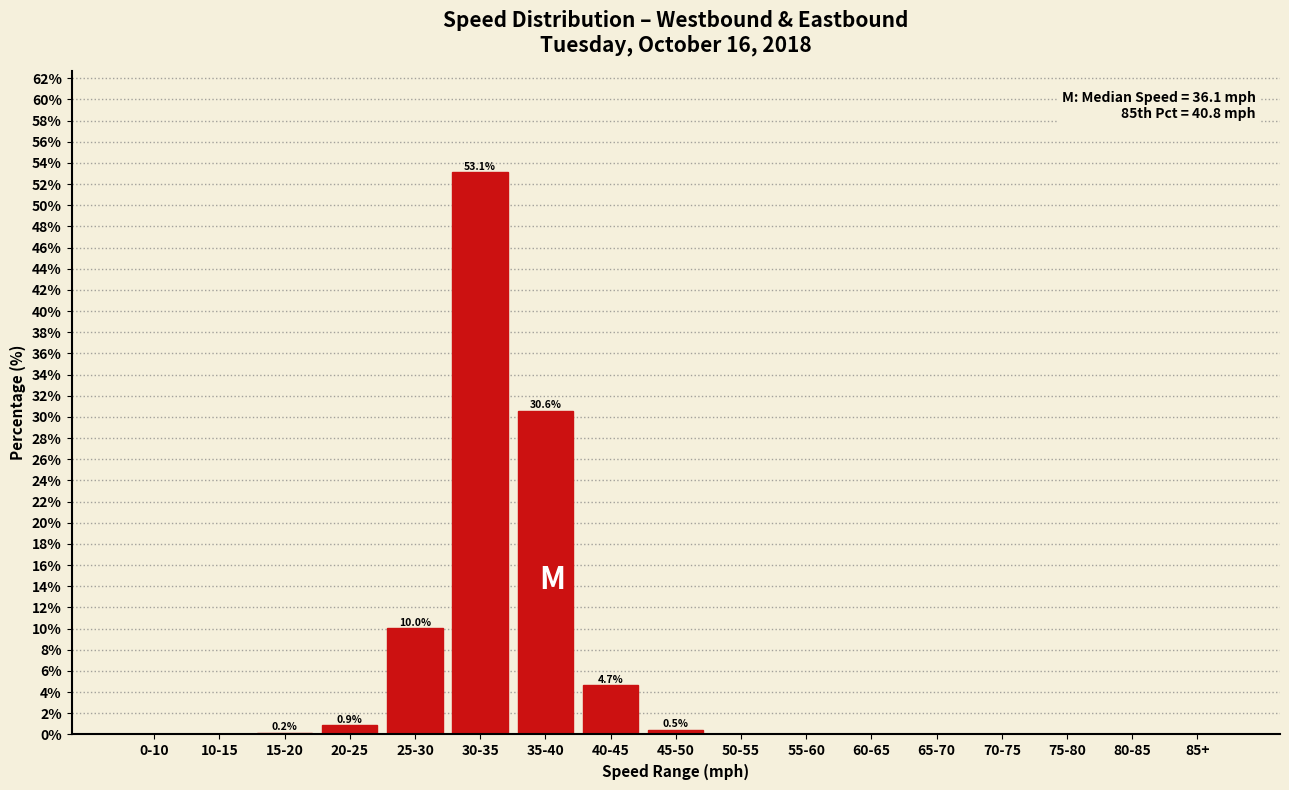

The value at 80-85 is -28.8. True or false?

False